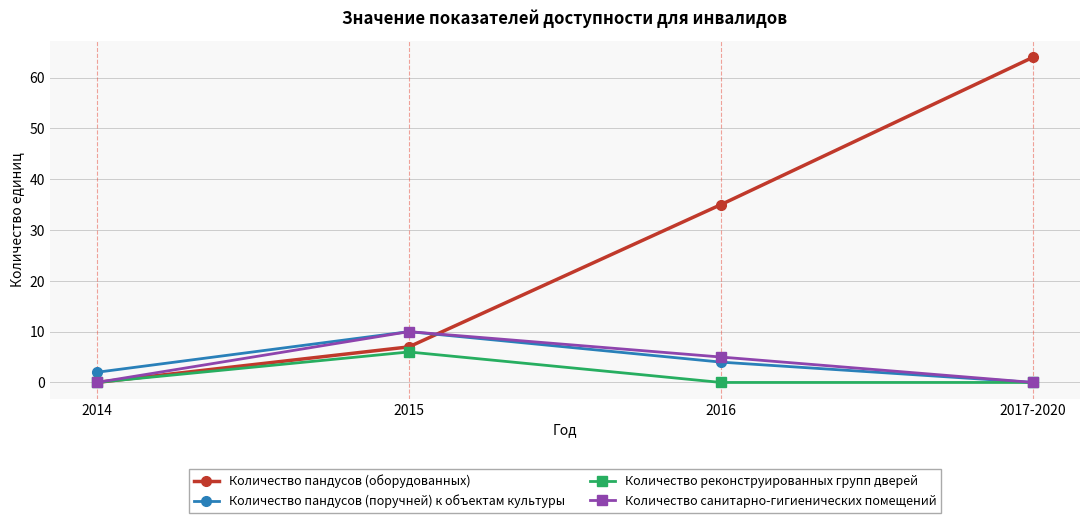

How many interior local peaks does the Количество пандусов (поручней) к объектам культуры series have?

1